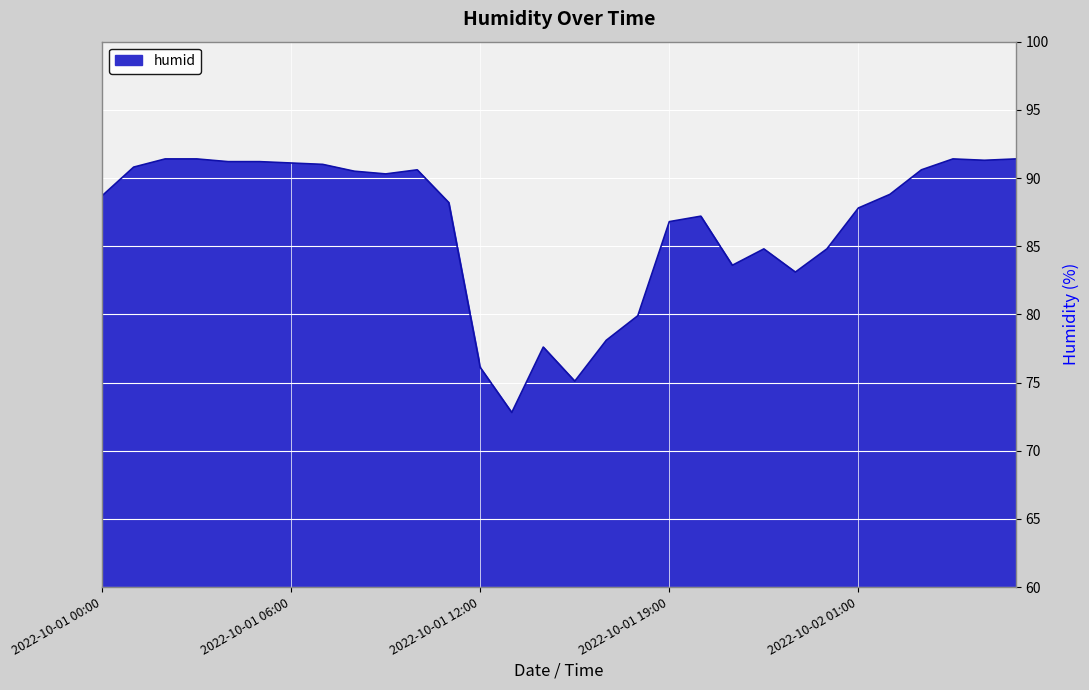

True or false: the data has more than 2 interior local peaks.

True